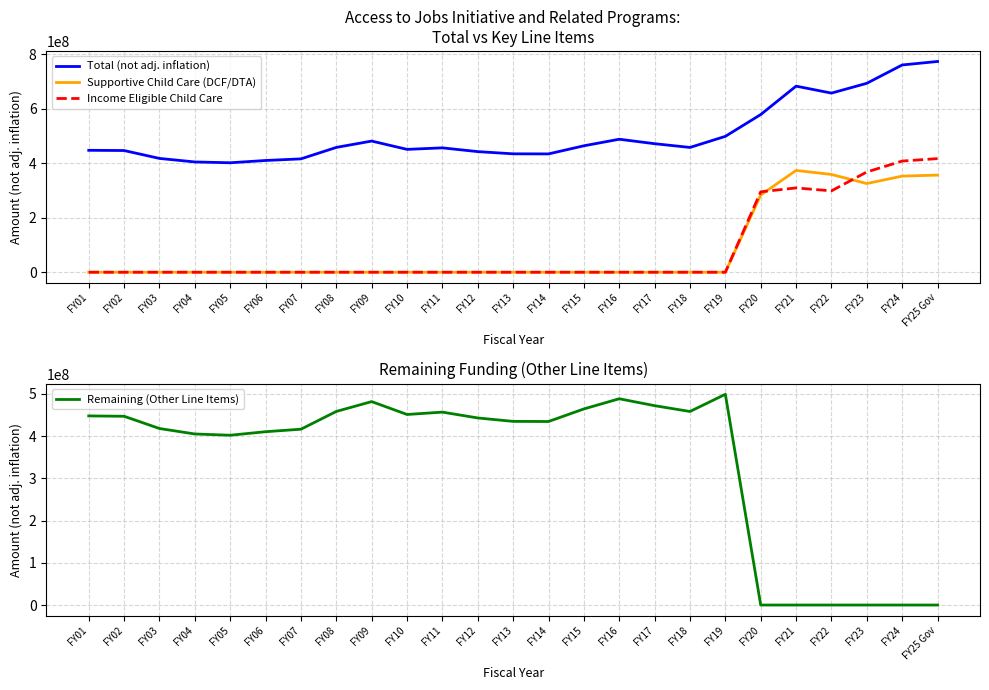

Does the chart have visible grid lines?

Yes